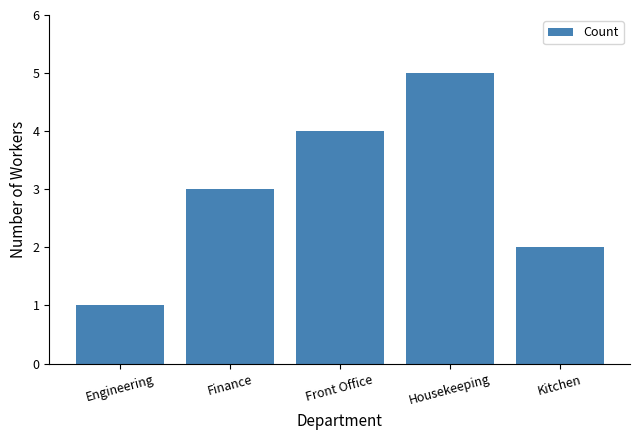

What is the minimum value shown in the chart?

1